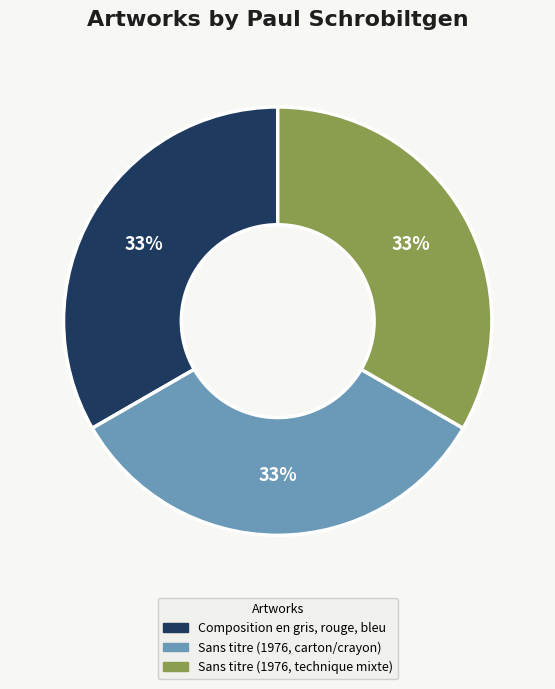

Do Sans titre (1976, technique mixte) and Composition en gris, rouge, bleu together represent more than half of the pie?

Yes